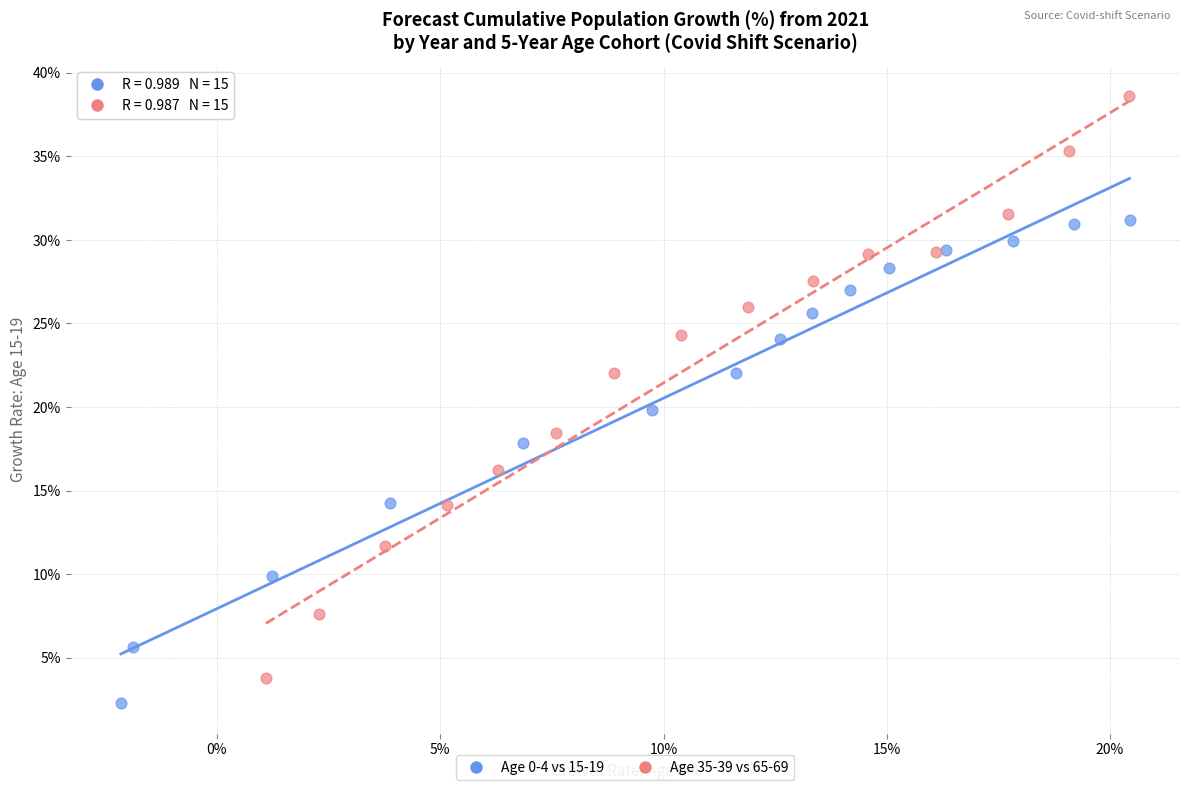

Which series contains the highest Y value?

Age 35-39 vs 65-69